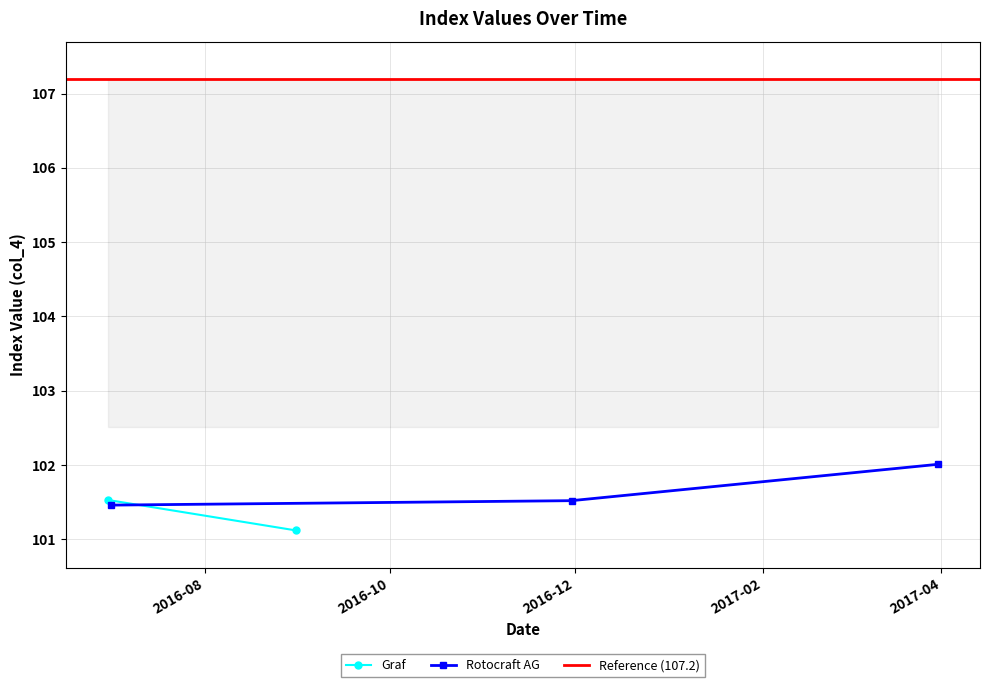

What is the value of the Rotocraft AG point at the 3rd from the left?

102.0